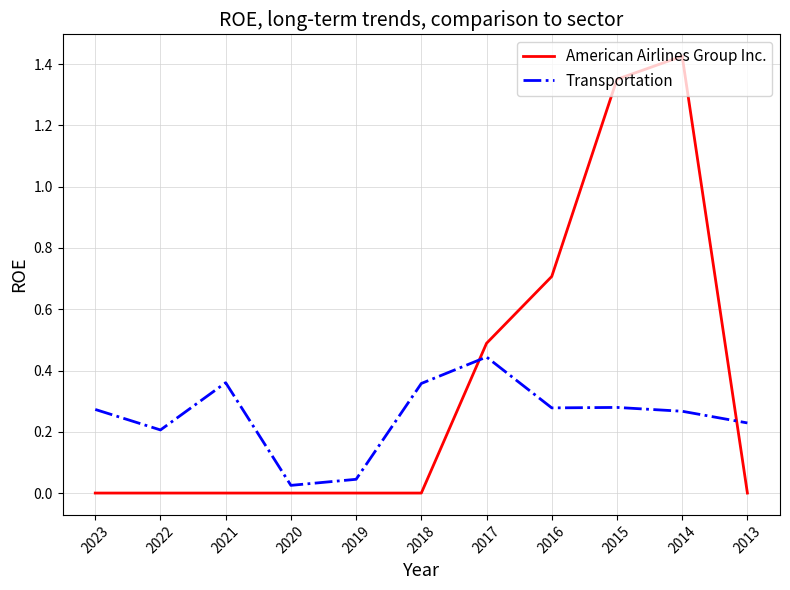

At which category is the sum across all series the highest?

2014